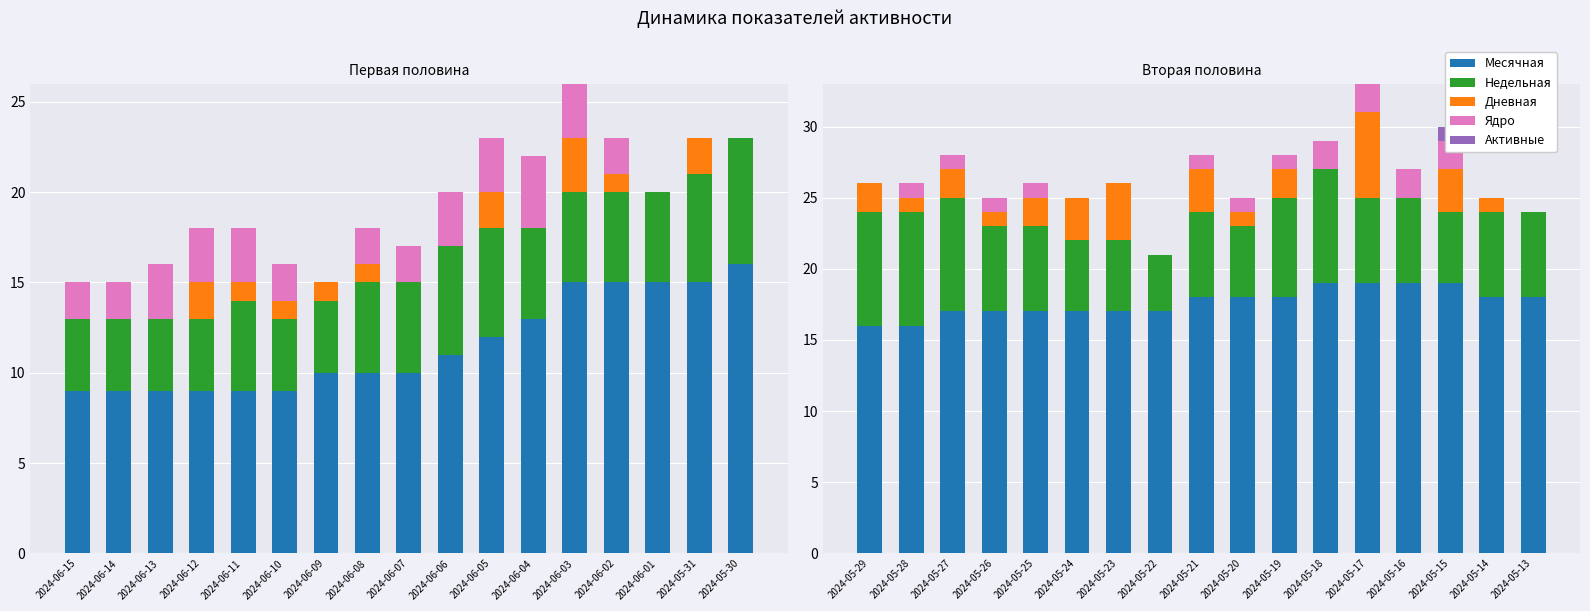

What position from the right is 2024-06-13?

15